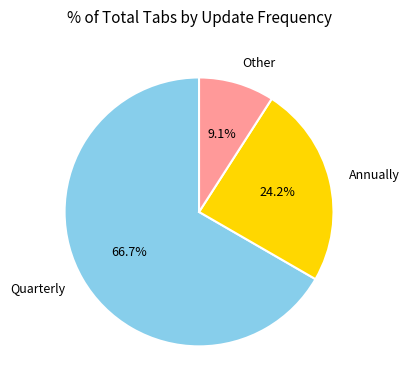

To the nearest percent, what percentage of the pie is Other?

9%